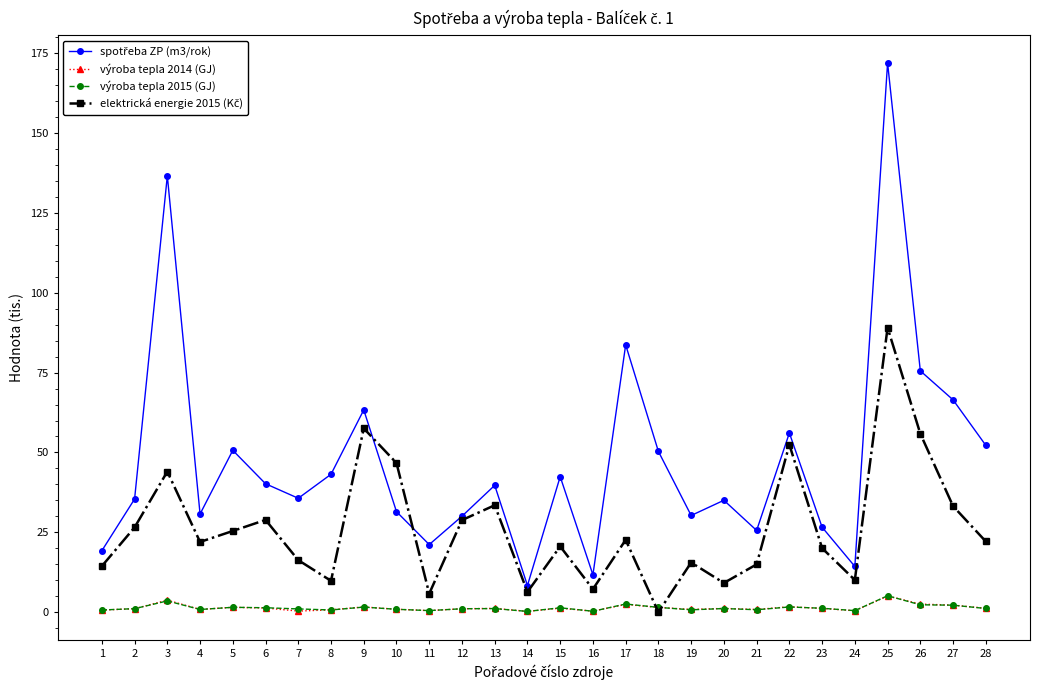

True or false: výroba tepla 2015 (GJ) has more than 2 interior local peaks.

True